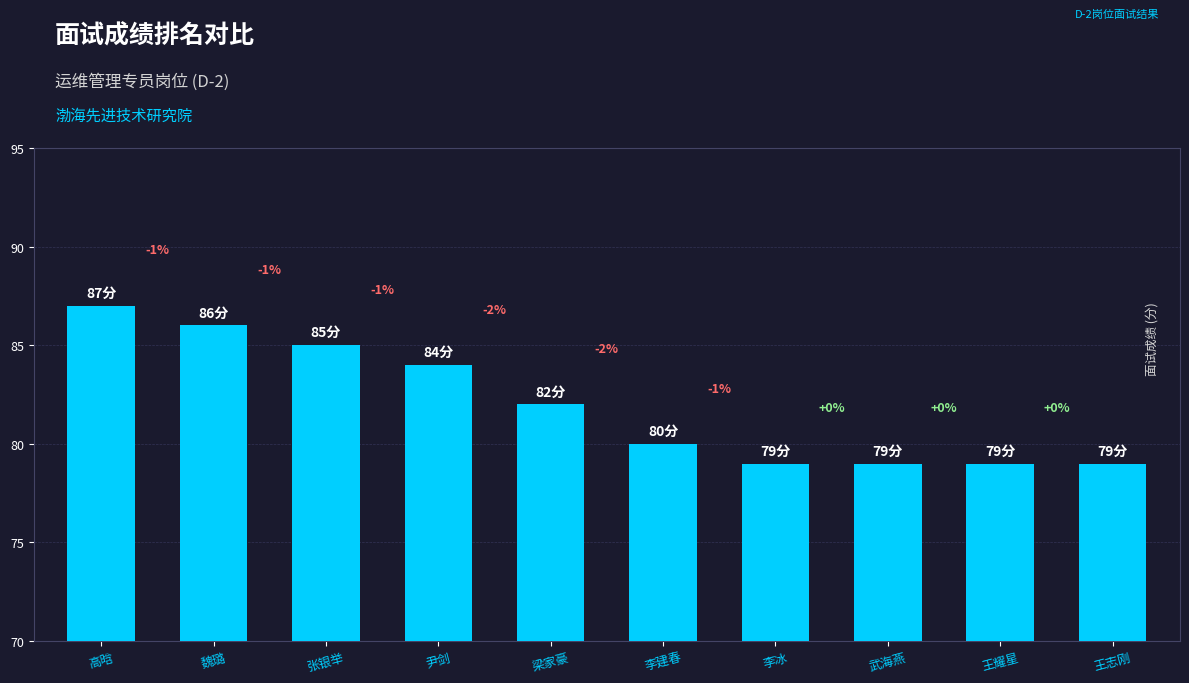

Reading right to left, list all the values displayed in this chart.

79	79	79	79	80	82	84	85	86	87